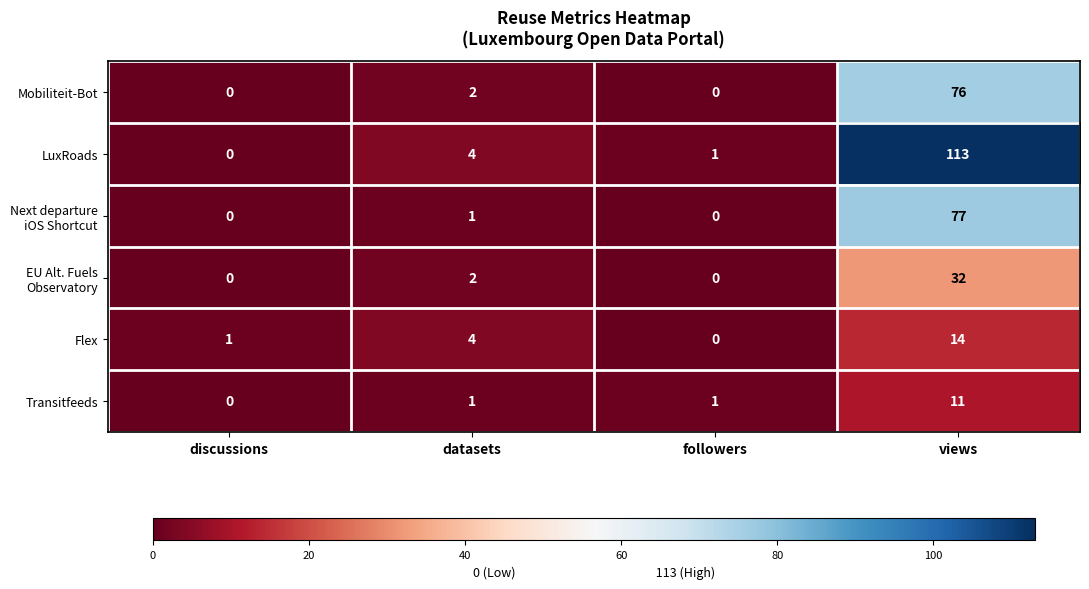

At how many categories does at least one series exceed 88?

1